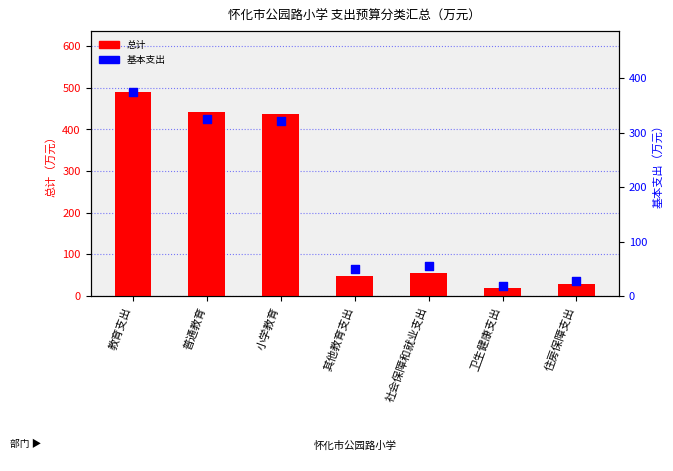

At how many categories does at least one series exceed 286?

3